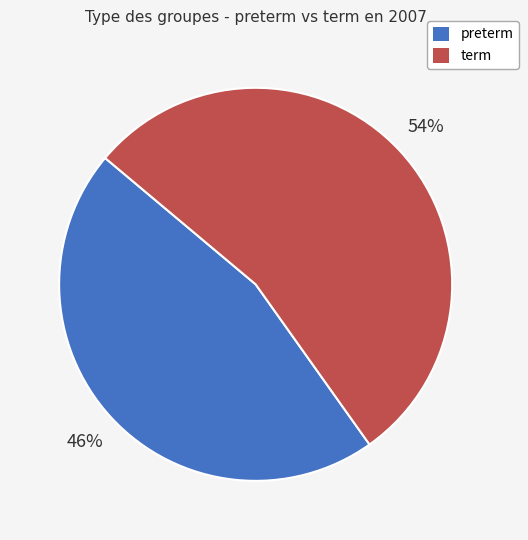

Combined, do preterm and term account for over 50%?

Yes